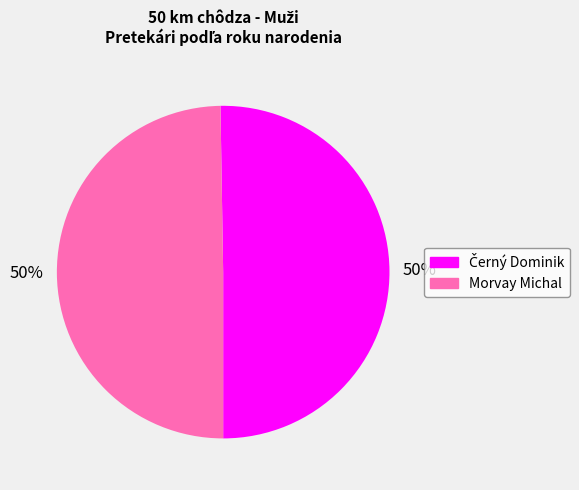

True or false: Morvay Michal accounts for 50% of the total.

True